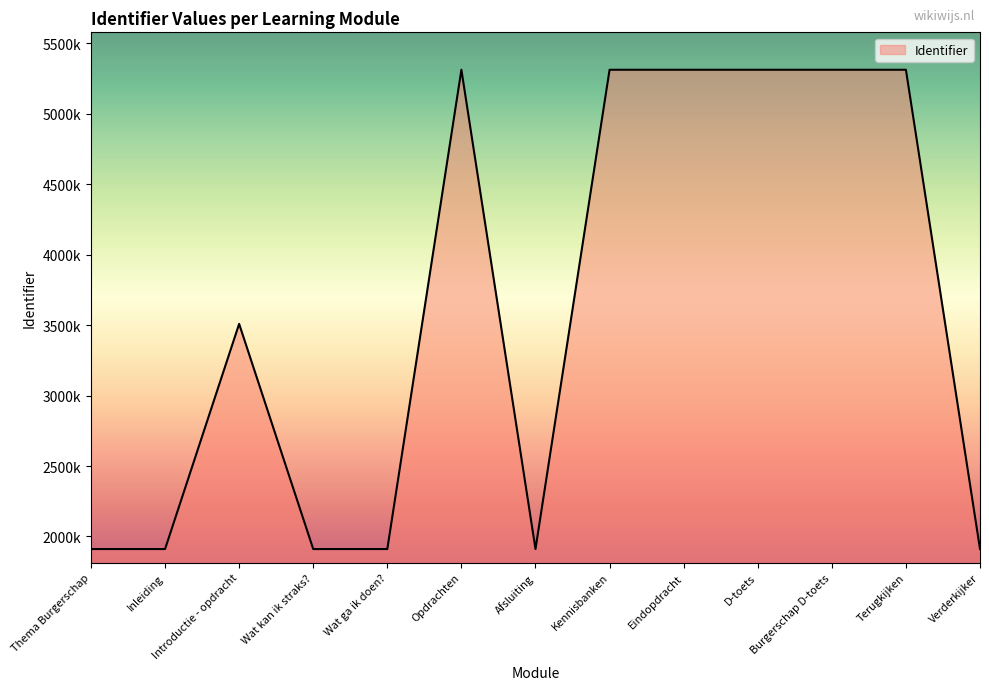

Does the chart have visible grid lines?

No